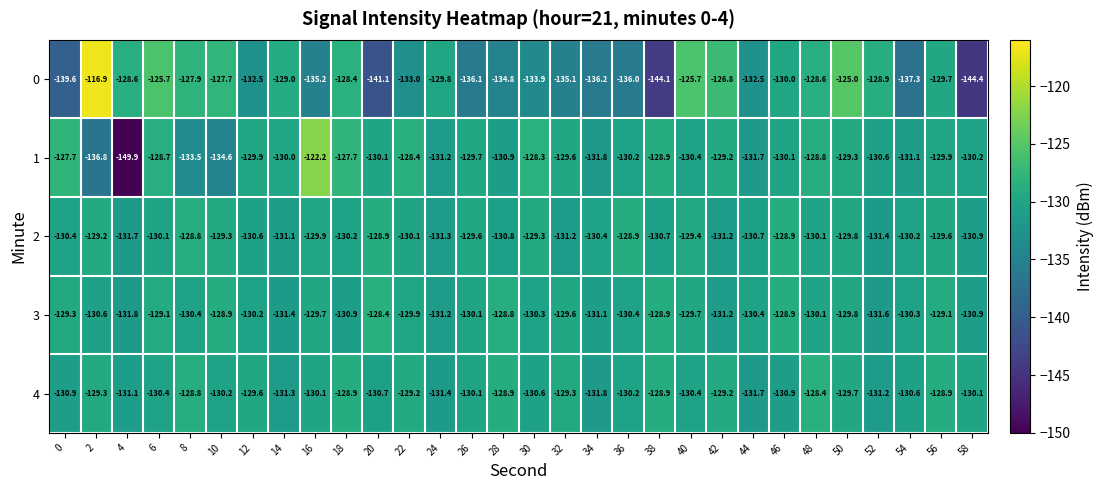

What is the difference between the second highest and minimum values in the 1 series?

22.2